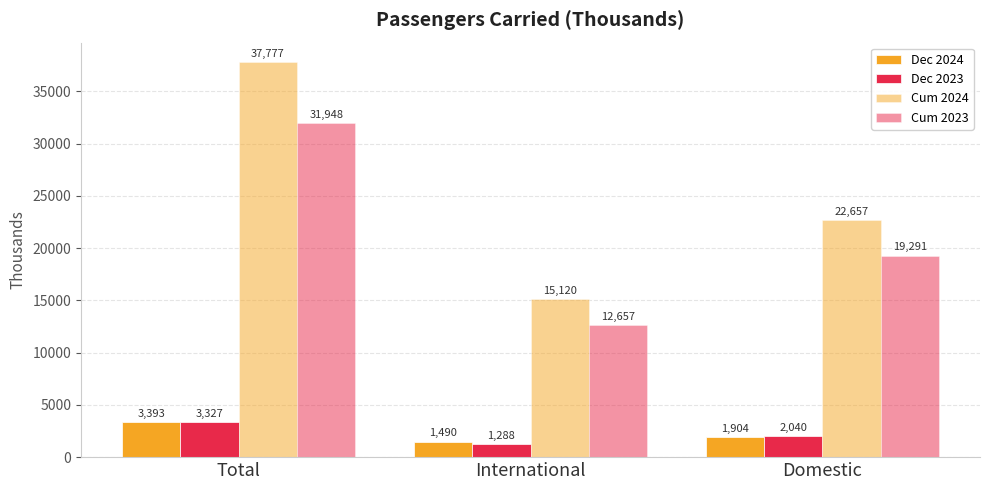

Are the bars grouped side by side (vs. stacked)?

Yes